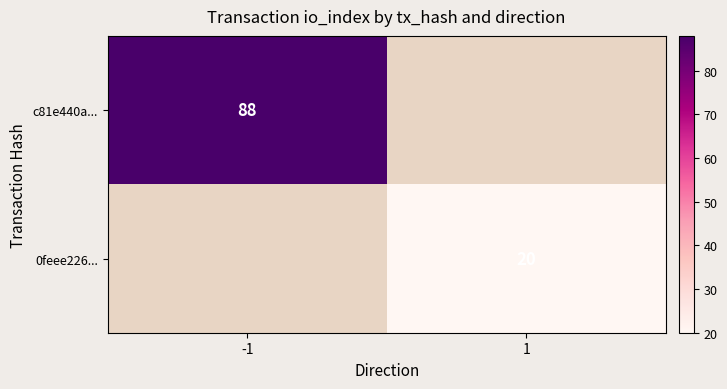

Is it true that c81e440a... equals 25.4 at -1?

False